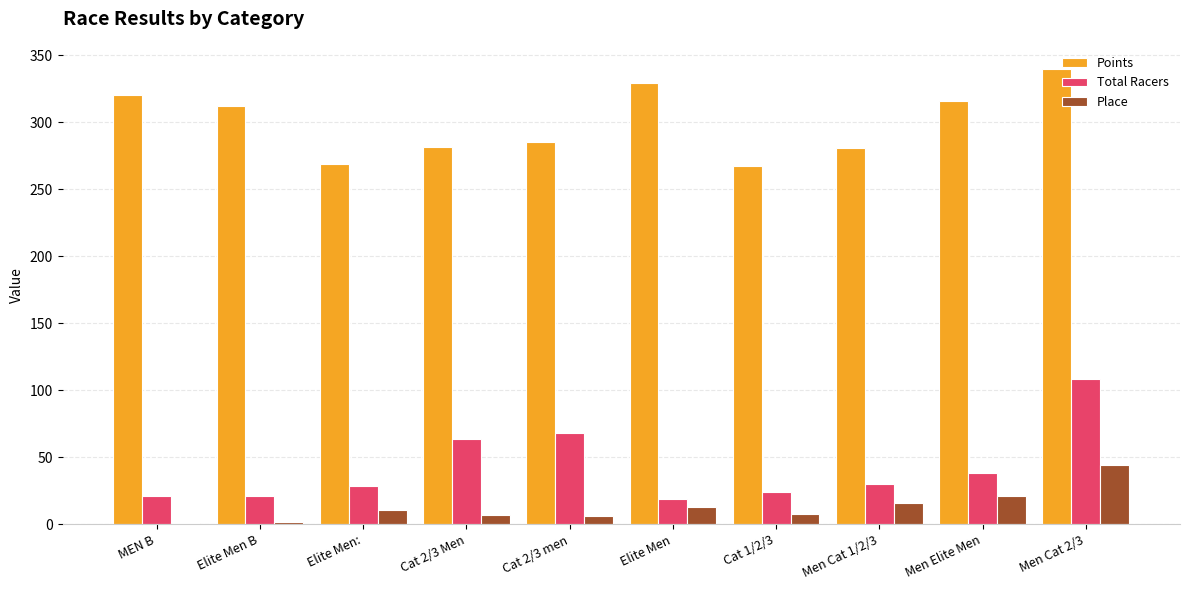

Between Elite Men: and Men Cat 2/3, which series saw the biggest shift?

Total Racers